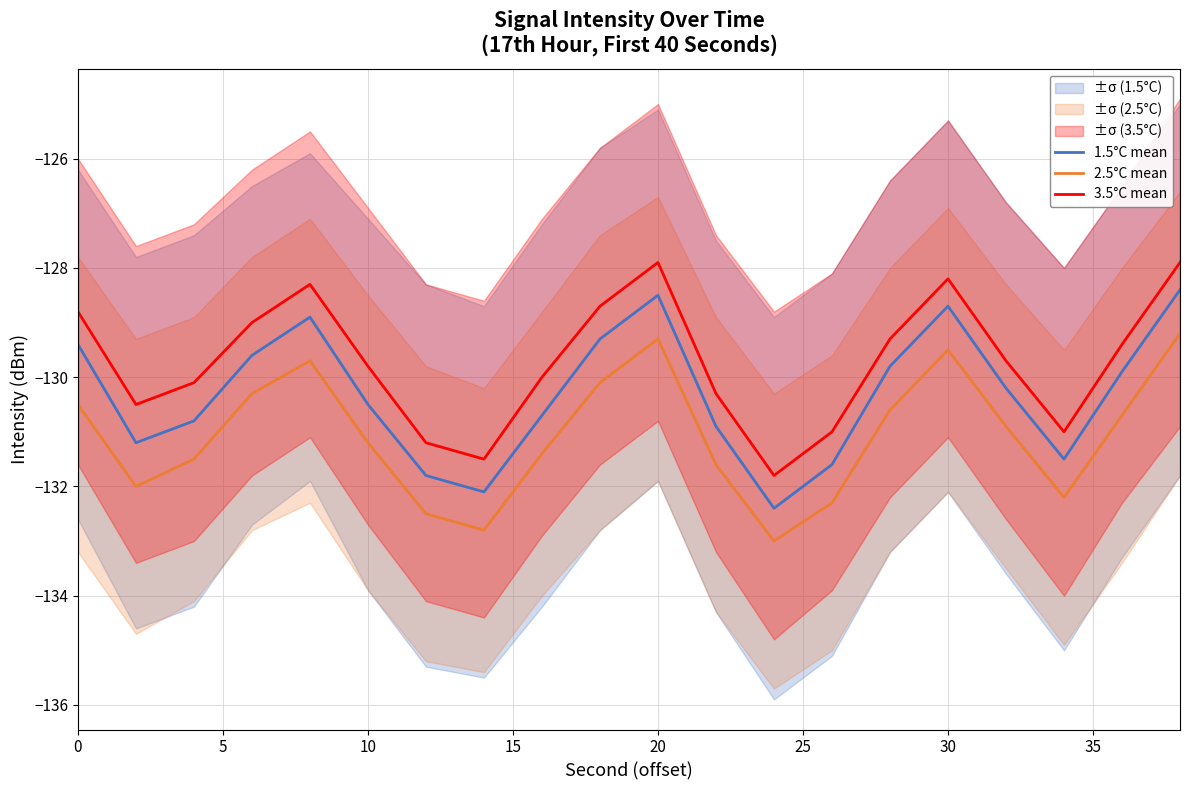

What is the lowest value of the 1.5°C mean series?

-132.4